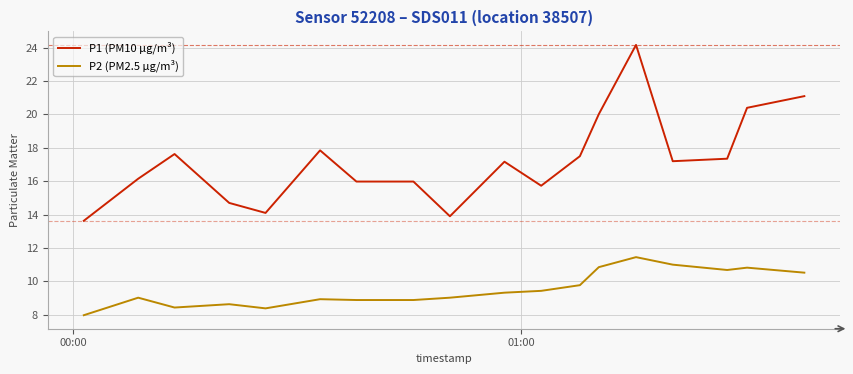

Which series has the largest total across all categories?

P1 (PM10 µg/m³)